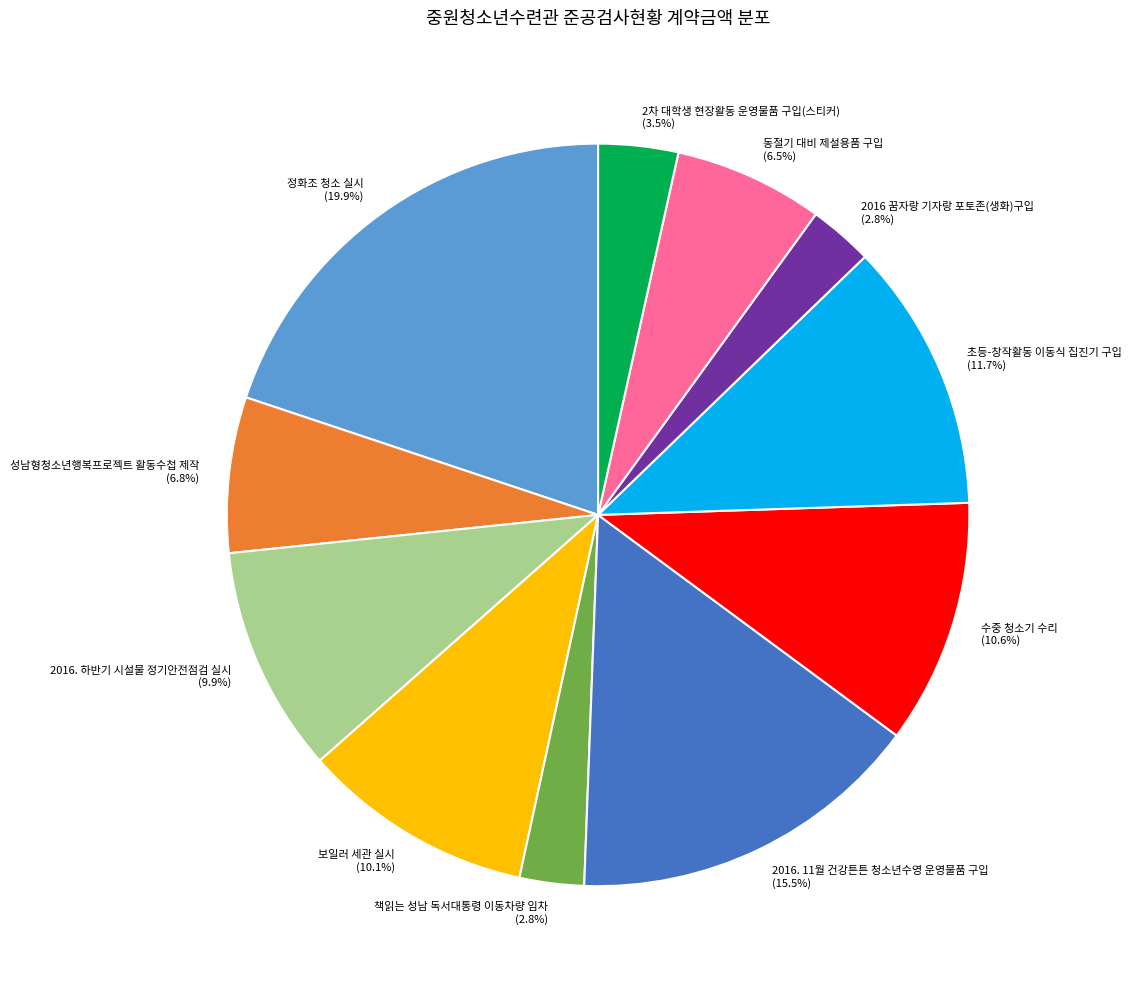

Does any single category account for the majority?

No